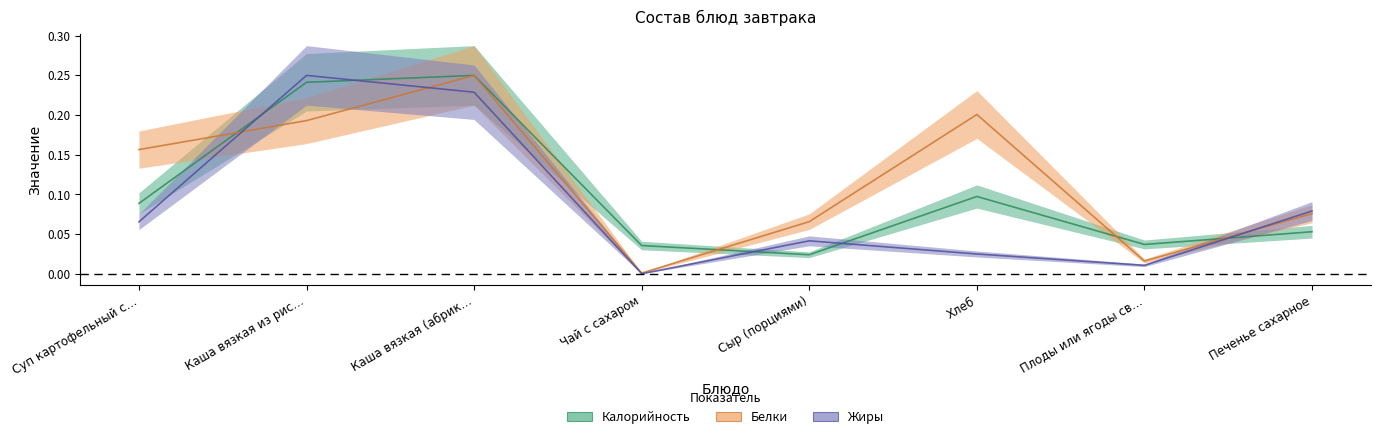

At how many categories does at least one series exceed 0?

8